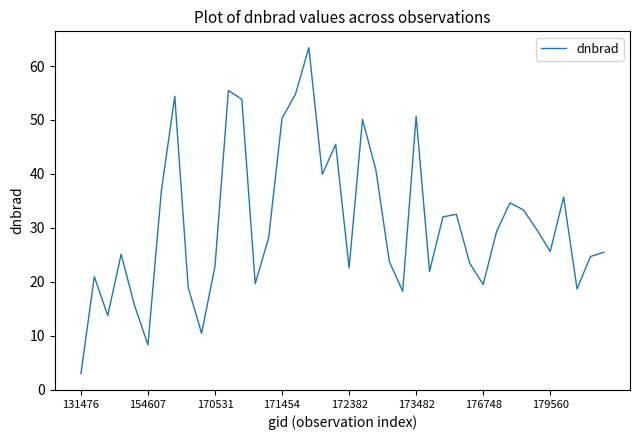

What is the difference between the maximum and minimum values?

60.5